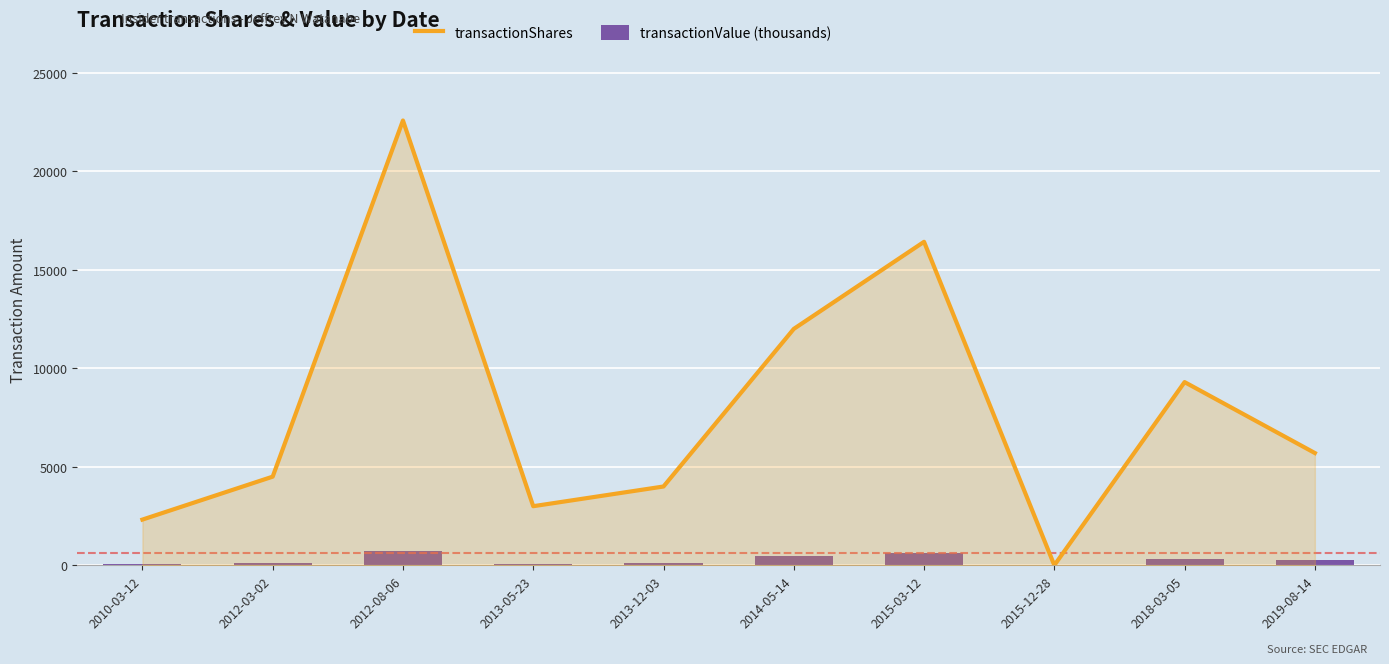

What is the spread (max minus min) of values at 2014-05-14?

11538.5